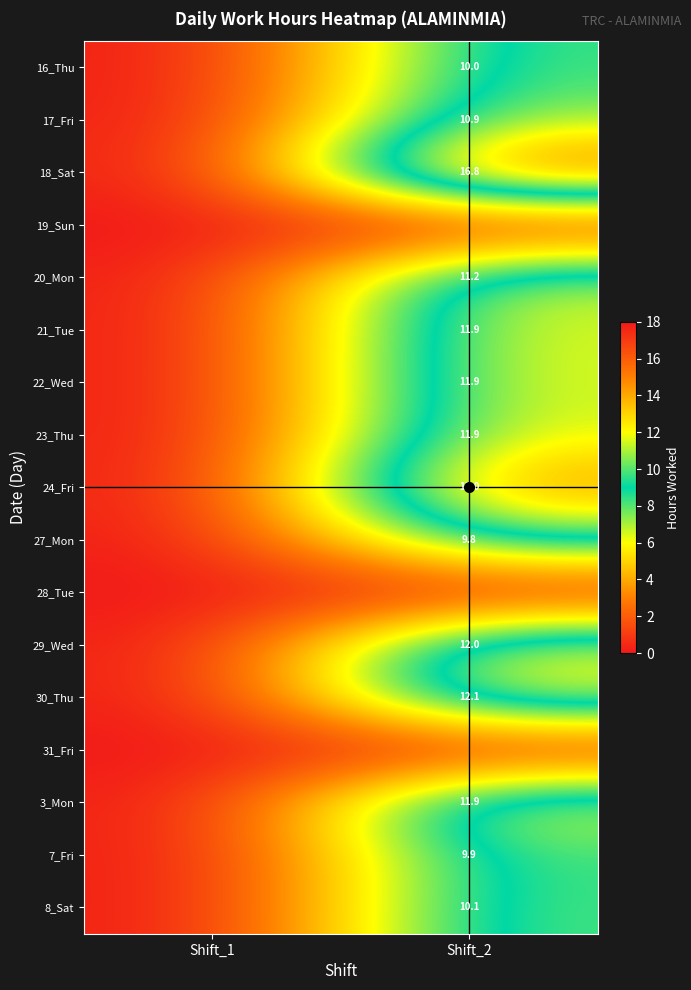

Which series has the largest range (max minus min)?

18_Sat